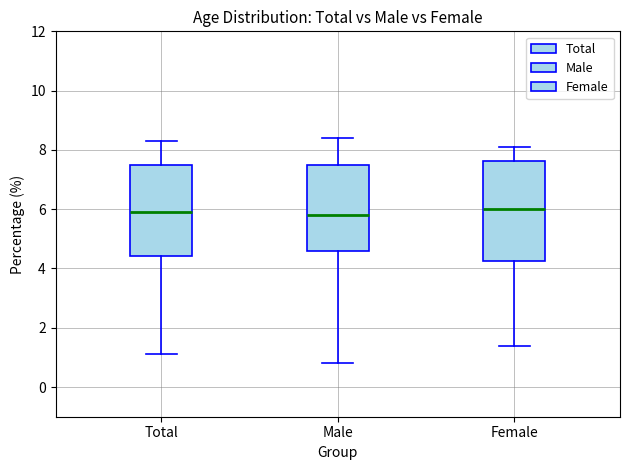

Reading left to right, transcribe this box plot: for each box, give where its median line is, the range the box spans, and where its two whiskers end, as read against the y-axis. The values are not printed on the chart, so give them approximately, as read against the axis.

Total: median 6.0, box 4.4 to 7.6, whiskers 1.2 to 8.4
Male: median 5.8, box 4.6 to 7.4, whiskers 0.8 to 8.4
Female: median 6.0, box 4.2 to 7.6, whiskers 1.4 to 8.2